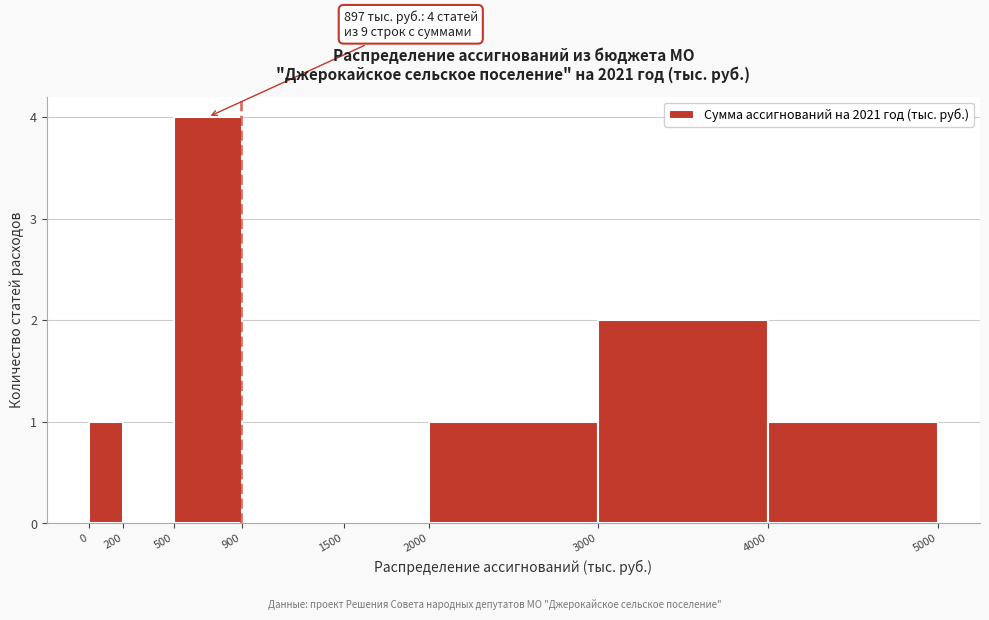

Which range on the x-axis has the tallest bar?

500 to 900